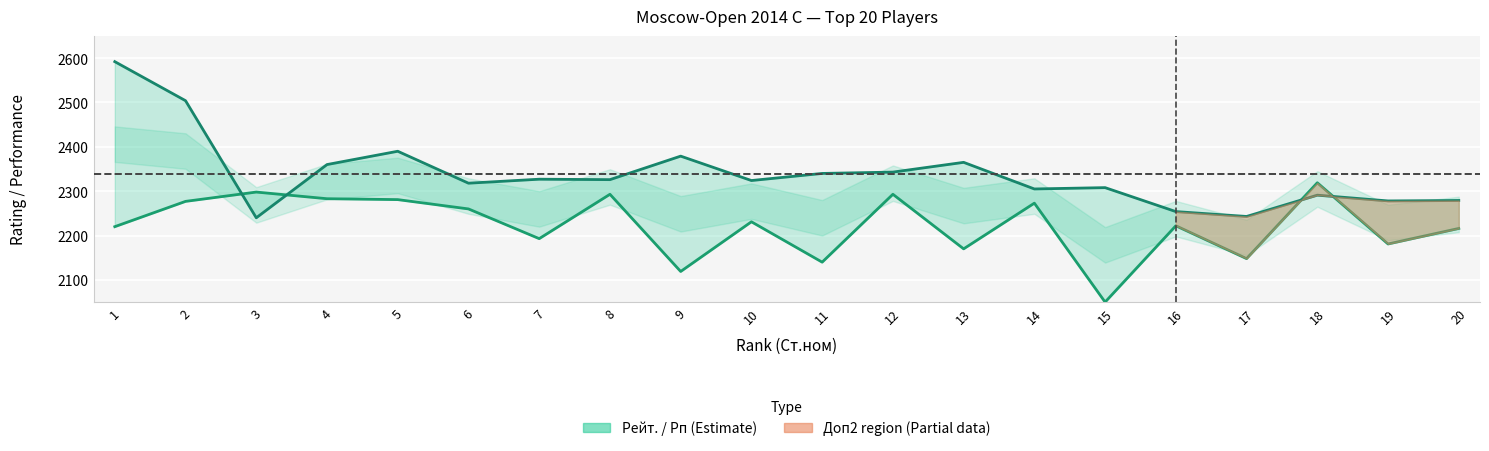

What is the average value of the Рп (Performance line) series?

2338